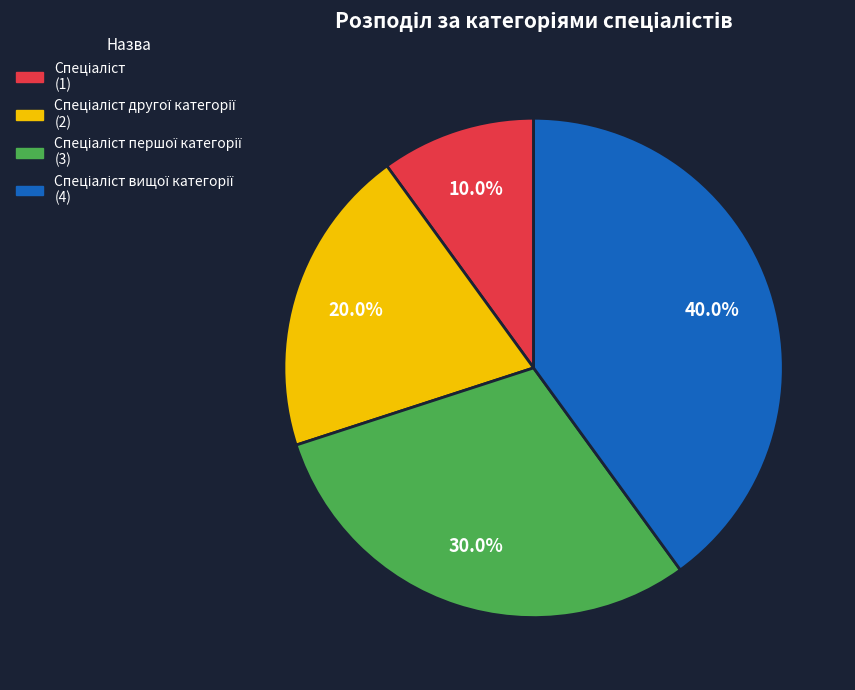

Does any single category account for the majority?

No